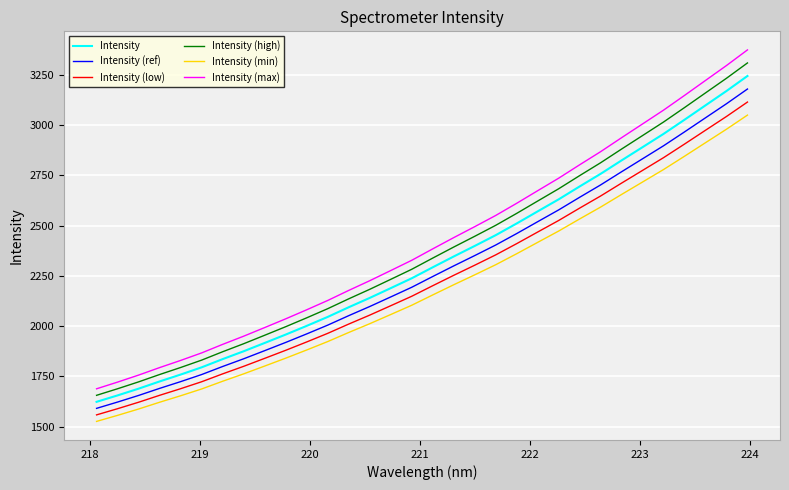

What is the sum of all Intensity values?

74401.5